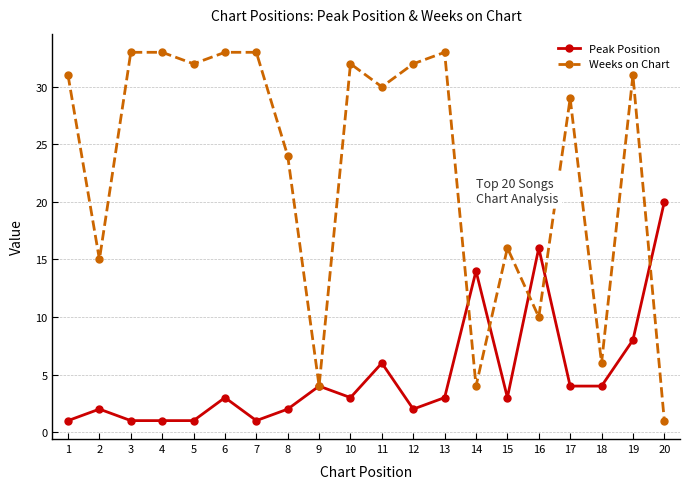

List the series in order of their overall mean, lowest first.

Peak Position, Weeks on Chart